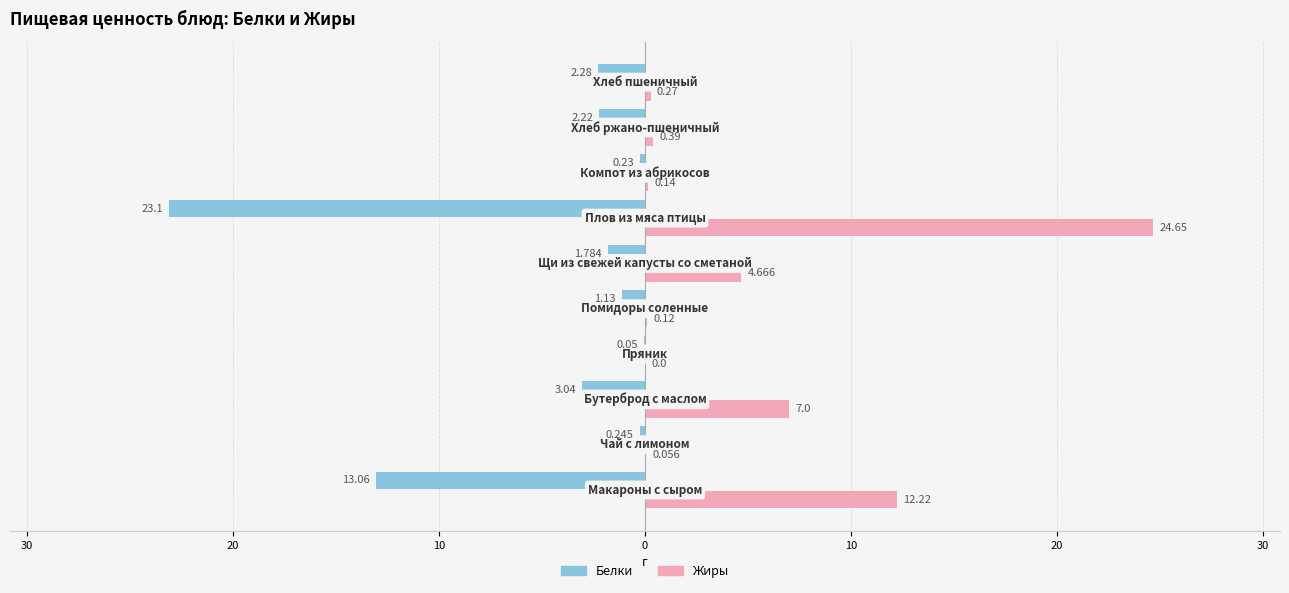

Which series has the widest spread of values?

Жиры